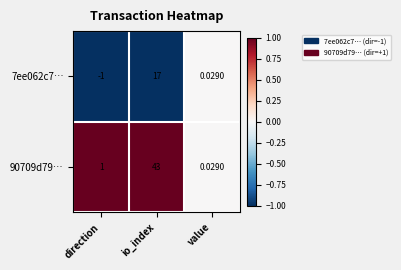

Where does the 7ee062c7… series first go above 0?

io_index